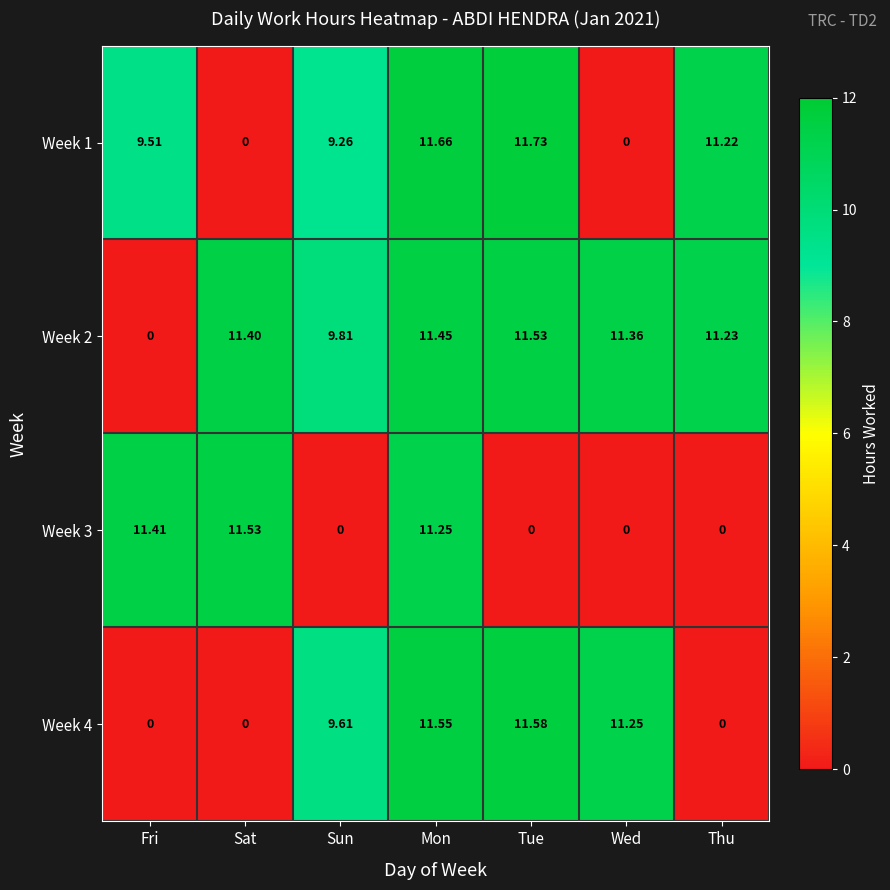

List the labels in order of Week 2 value, largest first.

Tue, Mon, Sat, Wed, Thu, Sun, Fri